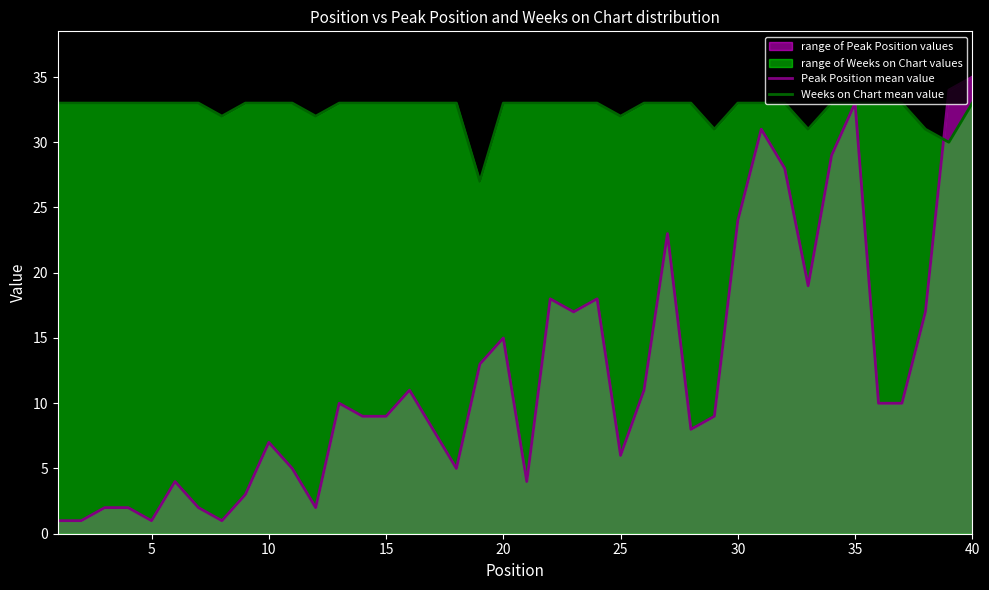

Is it true that Peak Position mean value equals 7 at 10?

True